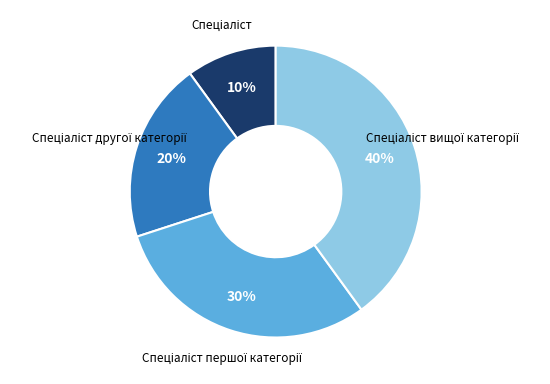

Is there a majority slice in this chart?

No